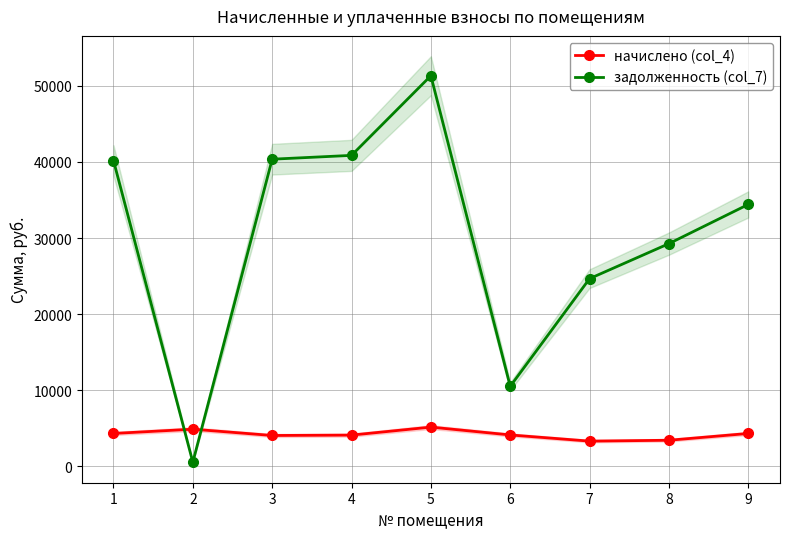

Reading left to right, extract all data points from this chart.

начислено (col_4): 4320.0	4881.6	4053.6	4104.0	5155.2	4125.6	3312.0	3427.2	4320.0
задолженность (col_7): 40188.5	542.4	40360.3	40862.2	51328.6	10513.5	24664.5	29265.4	34415.8